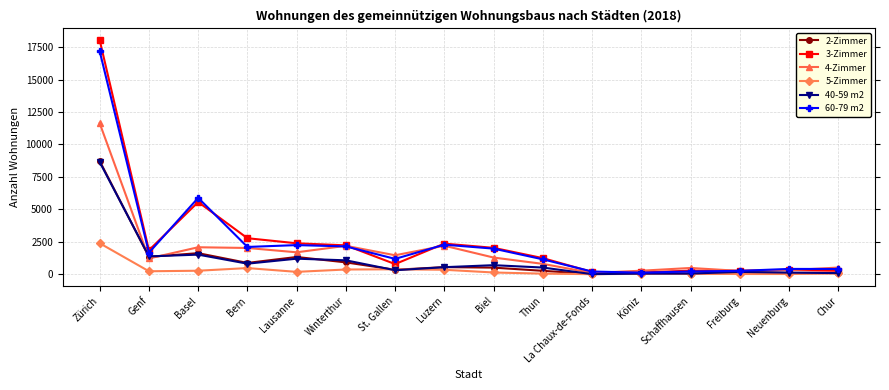

Is the value of 2-Zimmer at La Chaux-de-Fonds greater than the value of 3-Zimmer at Schaffhausen?

No